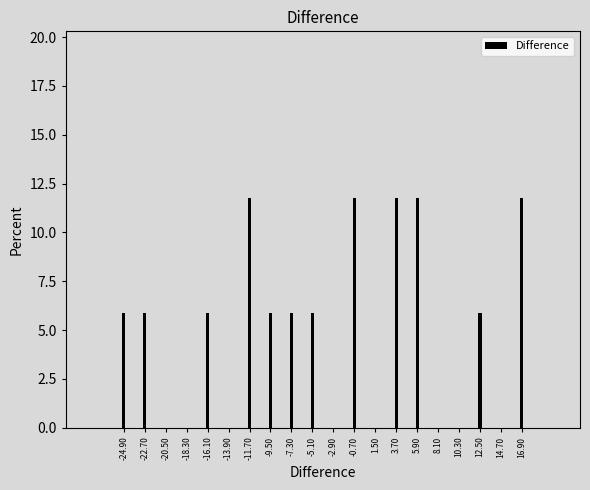

Reading left to right, transcribe all the data shown in this chart.

-24.90=5.9	-22.70=5.9	-20.50=0.0	-18.30=0.0	-16.10=5.9	-13.90=0.0	-11.70=11.8	-9.50=5.9	-7.30=5.9	-5.10=5.9	-2.90=0.0	-0.70=11.8	1.50=0.0	3.70=11.8	5.90=11.8	8.10=0.0	10.30=0.0	12.50=5.9	14.70=0.0	16.90=11.8